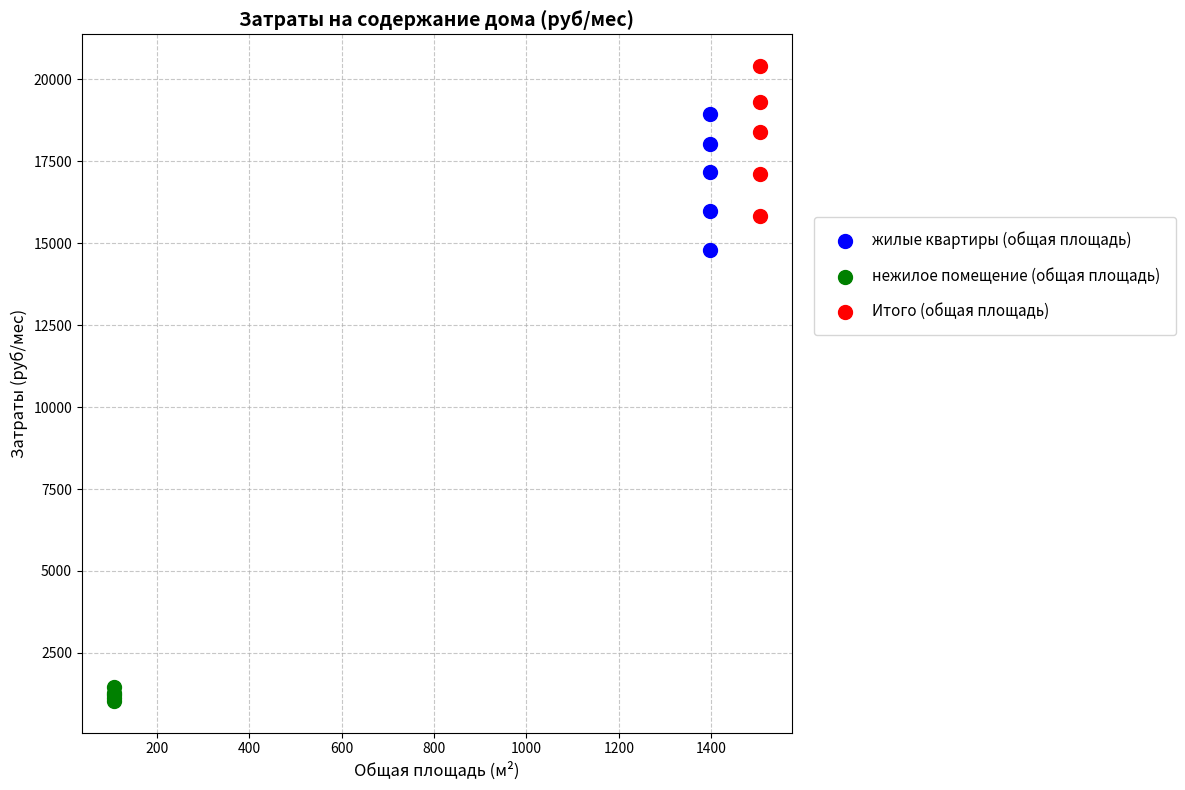

Which series has the largest Y range (max minus min)?

Итого (общая площадь)